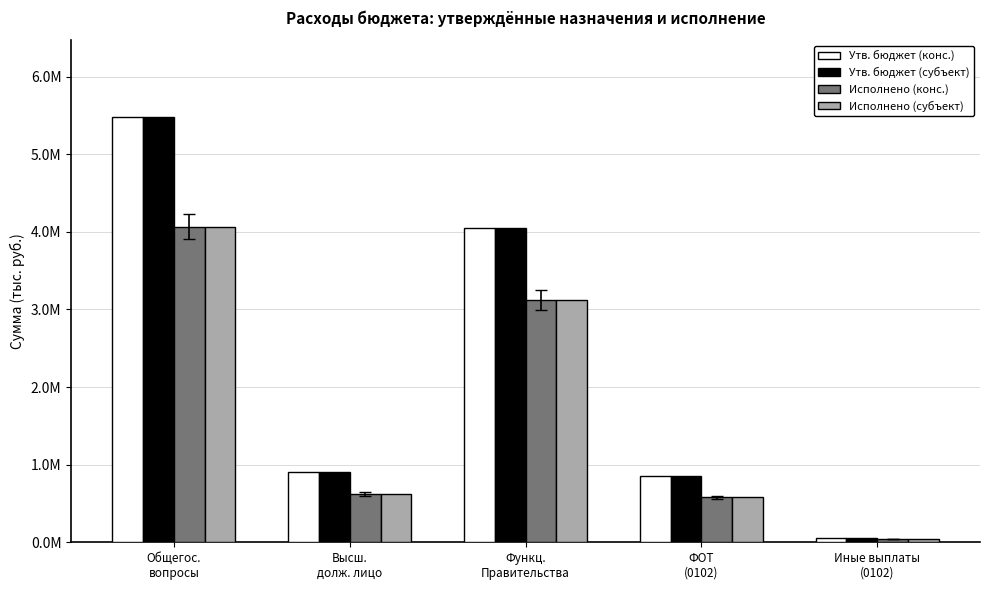

What is the label of the 3rd bar from the left?

Функц.
Правительства